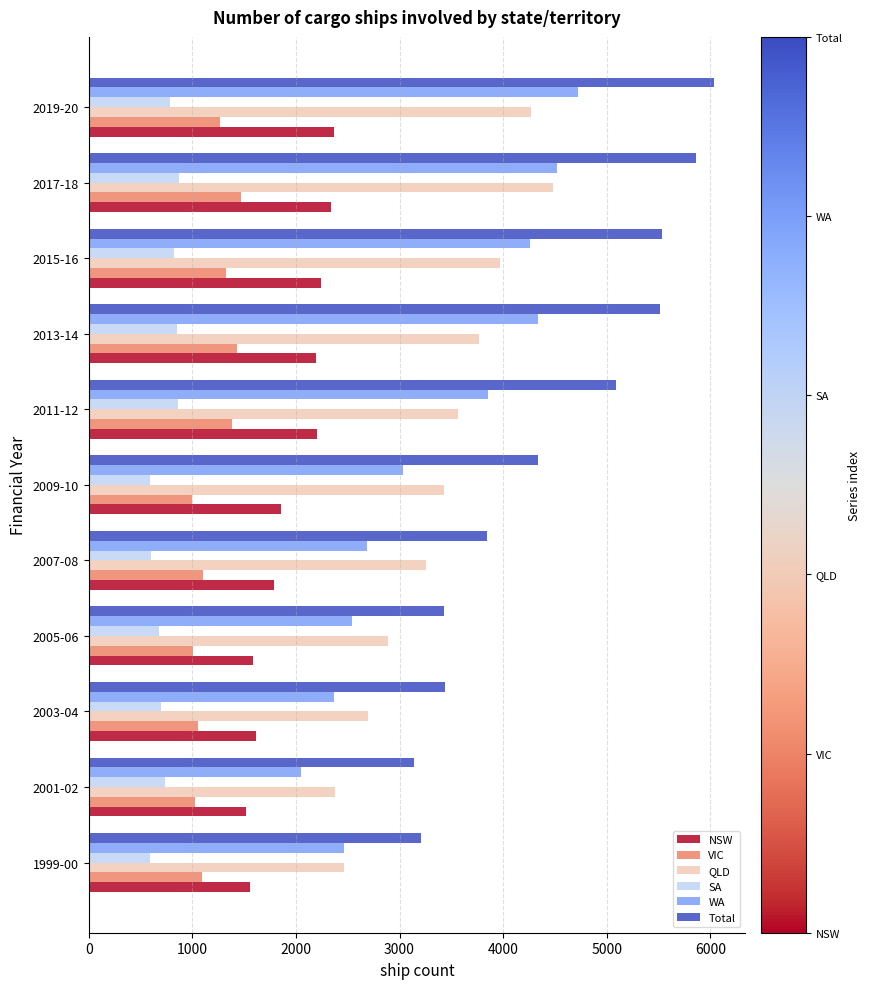

What is the greatest value displayed?

6036